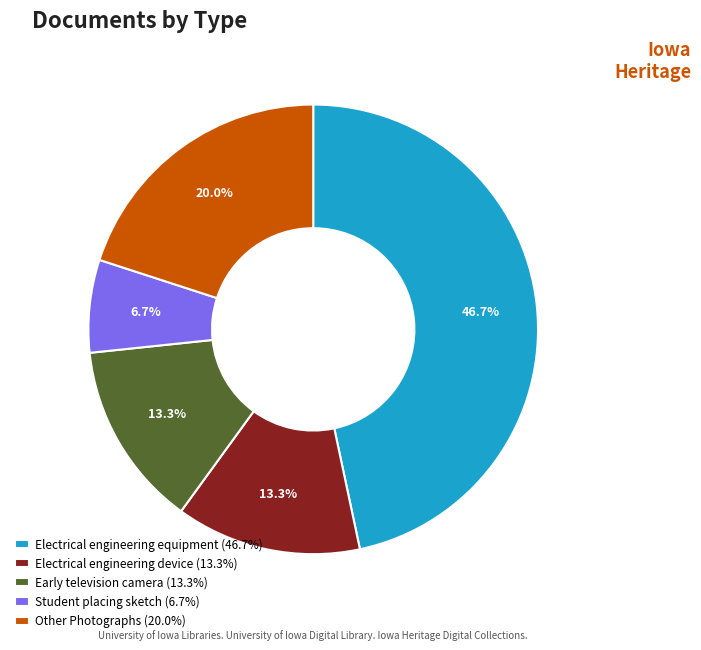

How much of the chart is everything except Electrical engineering device (13.3%)?

86.7%